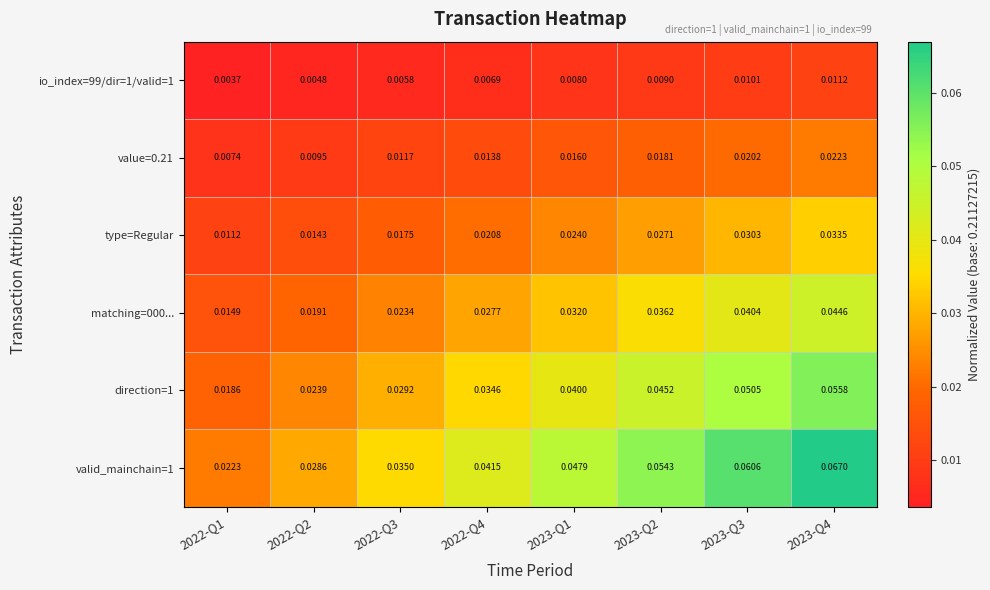

Which series changed the most between 2022-Q3 and 2023-Q2?

valid_mainchain=1